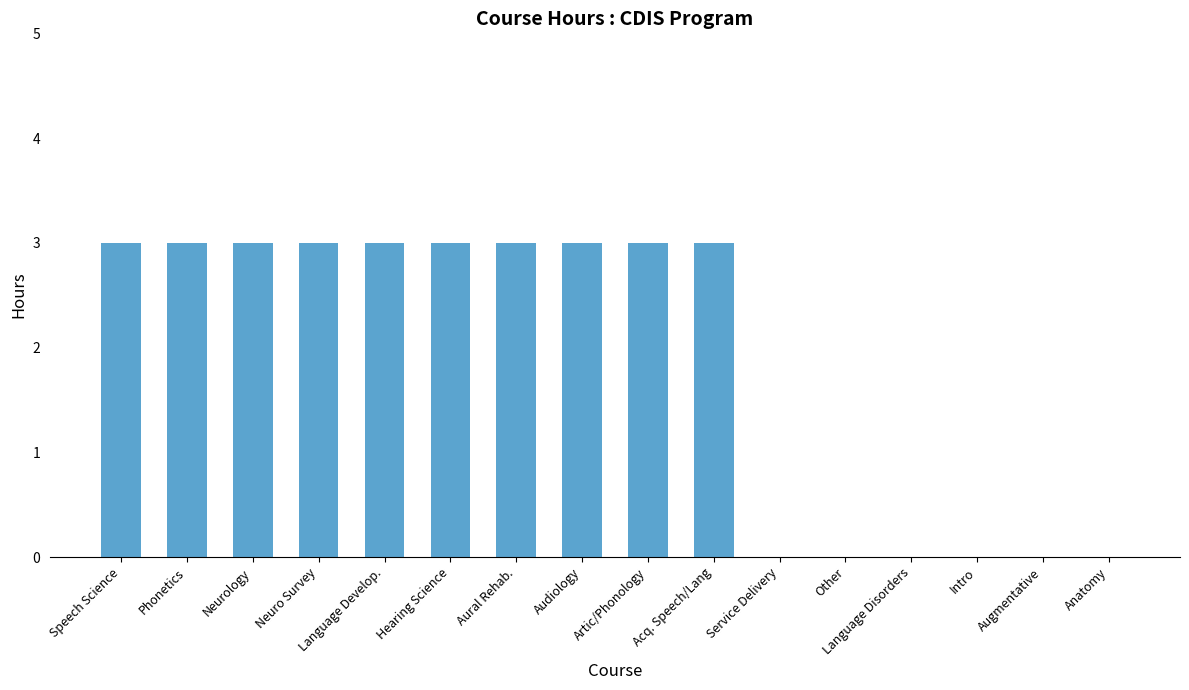

Reading left to right, list all the values displayed in this chart.

3	3	3	3	3	3	3	3	3	3	0	0	0	0	0	0